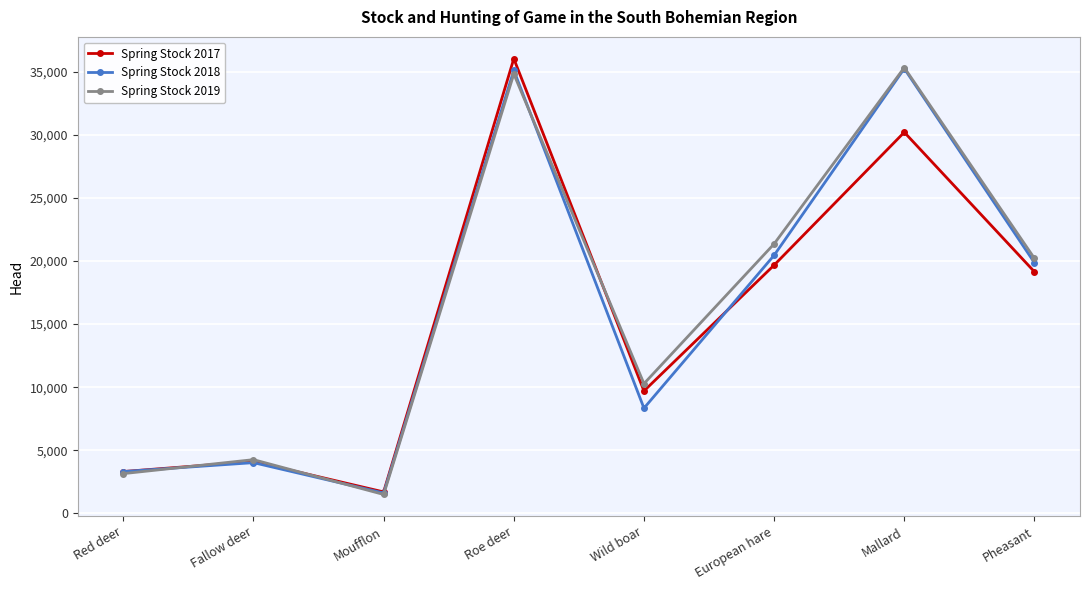

Rank the series at Wild boar from lowest to highest value.

Spring Stock 2018, Spring Stock 2017, Spring Stock 2019